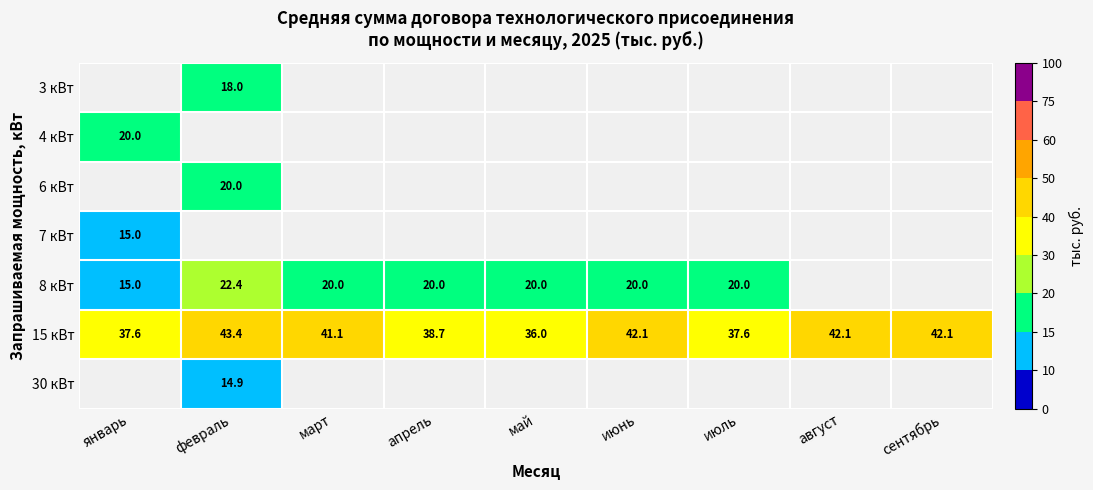

Which category has the lowest value in the 4 кВт series?

январь